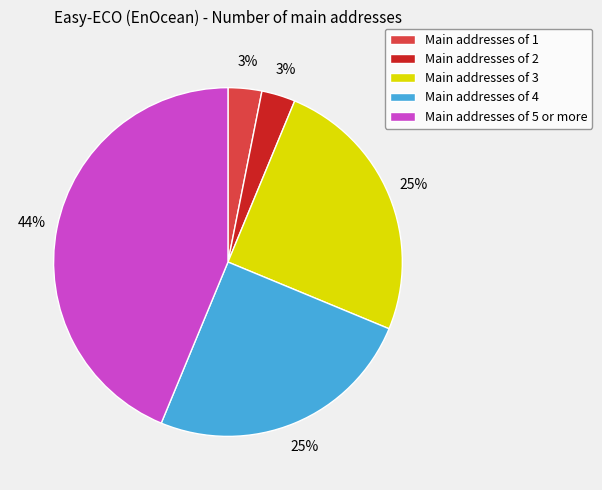

How many slices are in this pie chart?

5